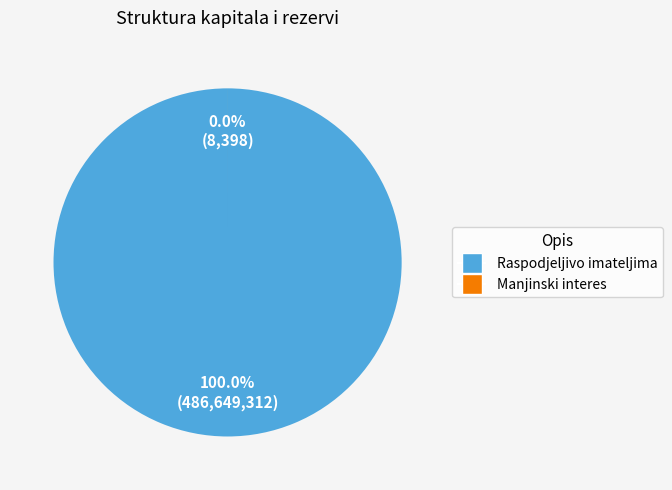

To the nearest percent, what portion does Raspodjeljivo imateljima kapitala matice represent?

100%